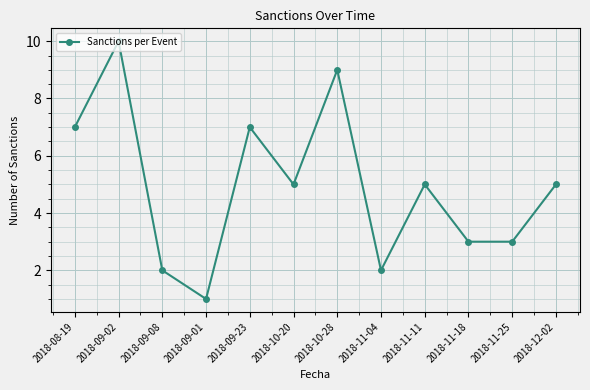

How many series are shown in this chart?

1